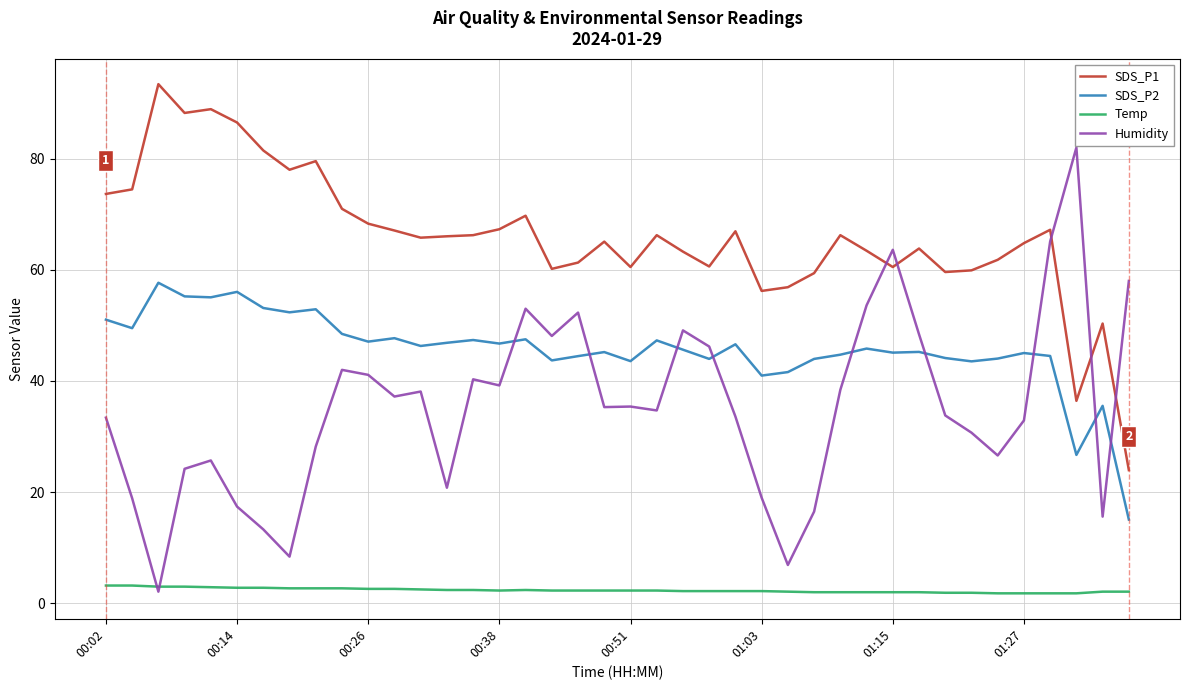

List the series in order of their overall mean, lowest first.

Temp, Humidity, SDS_P2, SDS_P1